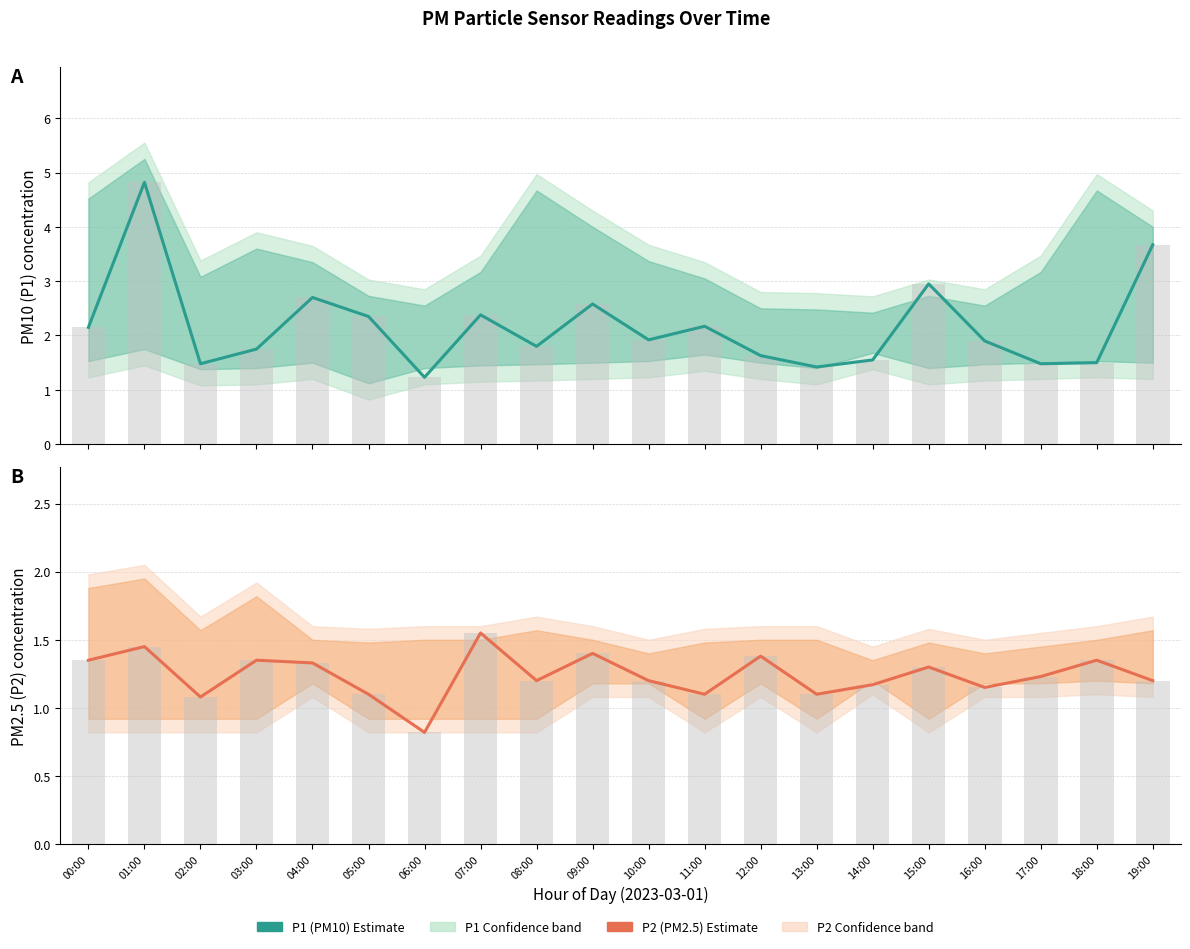

List the labels in order of P2 (PM2.5) estimate value, largest first.

07:00, 01:00, 09:00, 12:00, 00:00, 03:00, 18:00, 04:00, 15:00, 17:00, 08:00, 10:00, 19:00, 14:00, 16:00, 05:00, 11:00, 13:00, 02:00, 06:00